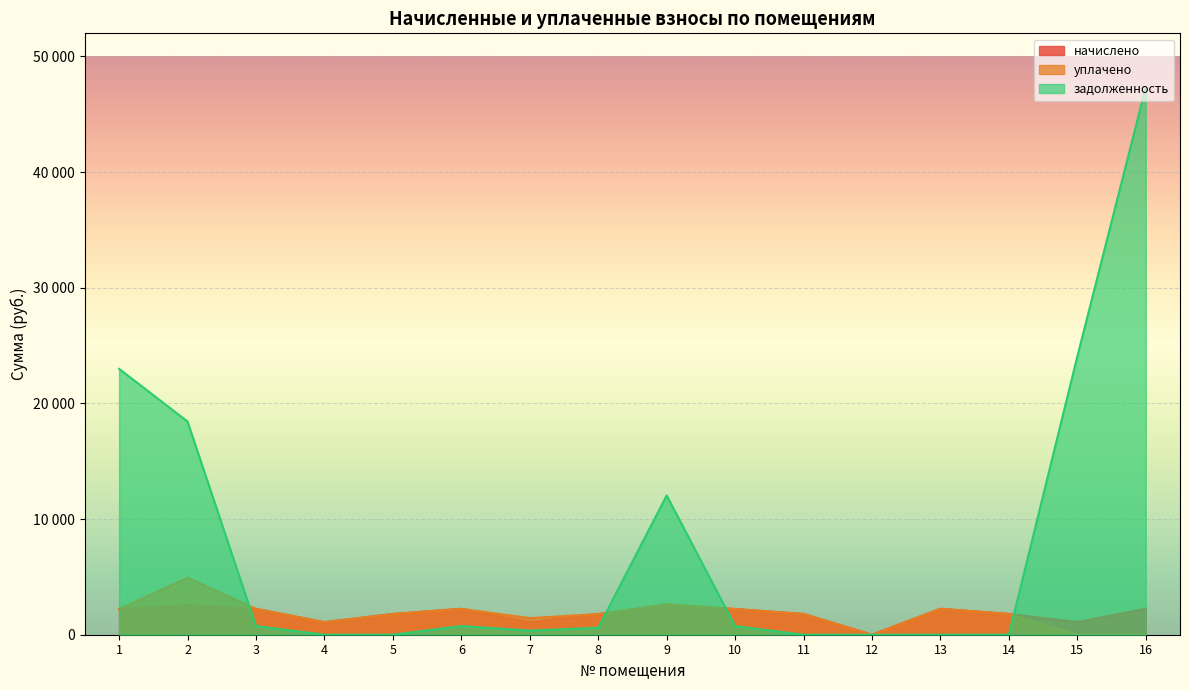

Does the chart display data point markers on the line(s)?

No